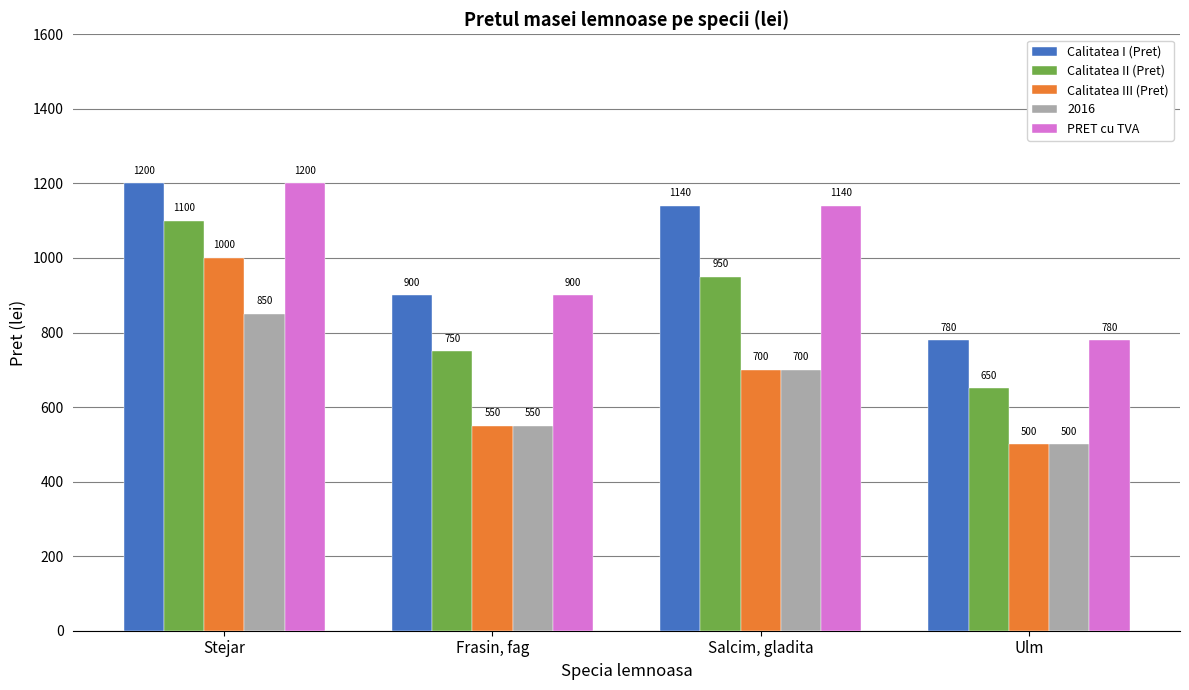

The PRET cu TVA series shows 1140 at Salcim, gladita. True or false?

True